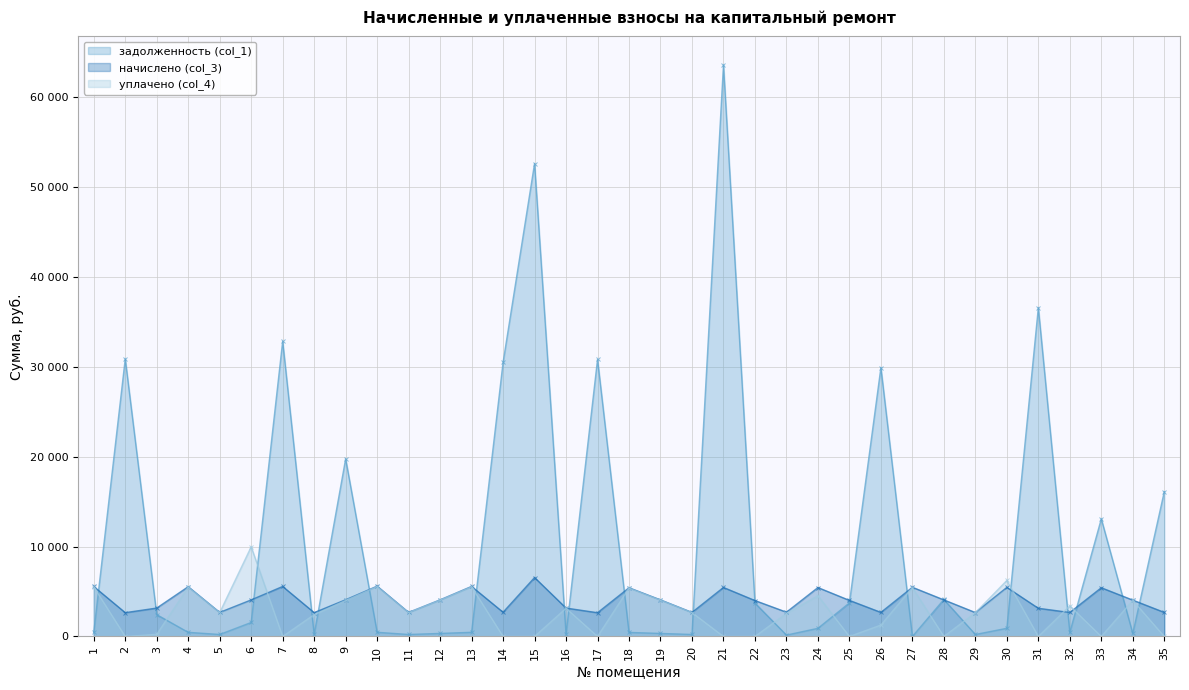

What are all the series names shown in the legend?

задолженность (col_1), начислено (col_3), уплачено (col_4)